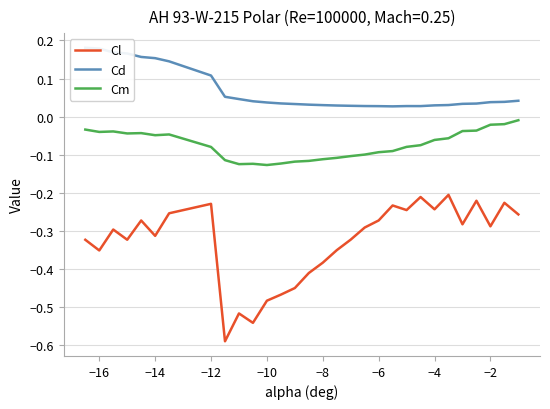

What is the difference between the maximum and minimum values in the Cd series?

0.2